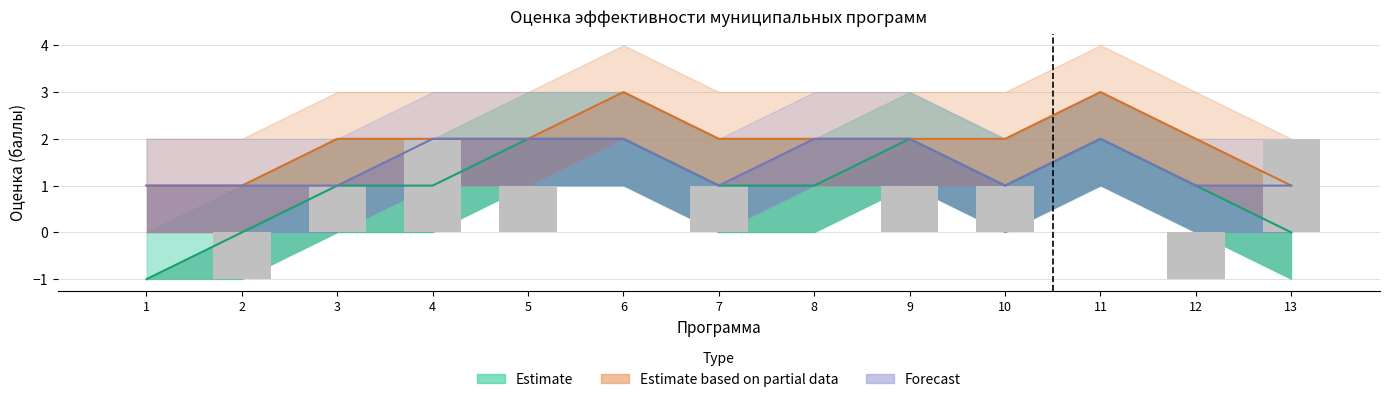

Between 13 and 11, which is larger?

11